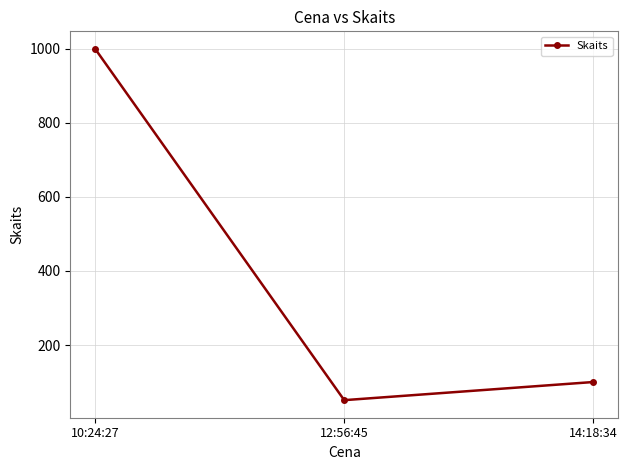

Which label corresponds to the largest value in the chart?

10:24:27